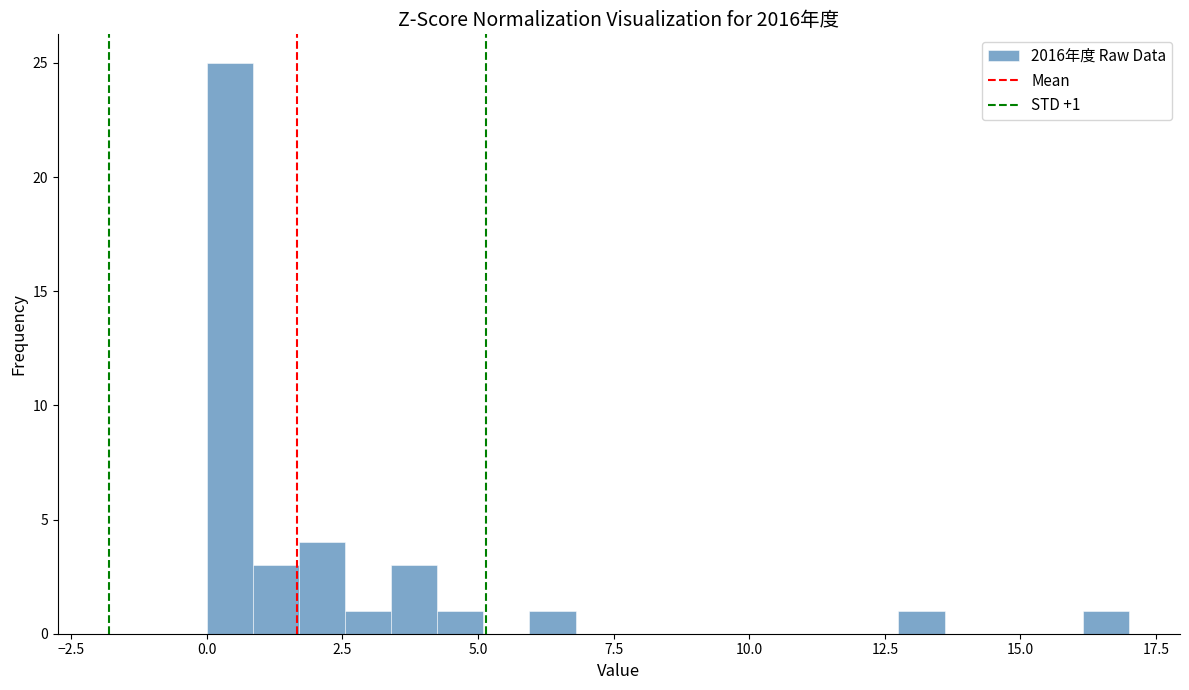

Around what value on the x-axis is the tallest bar? Give the approximate position of its centre, as read against the axis.

0.5